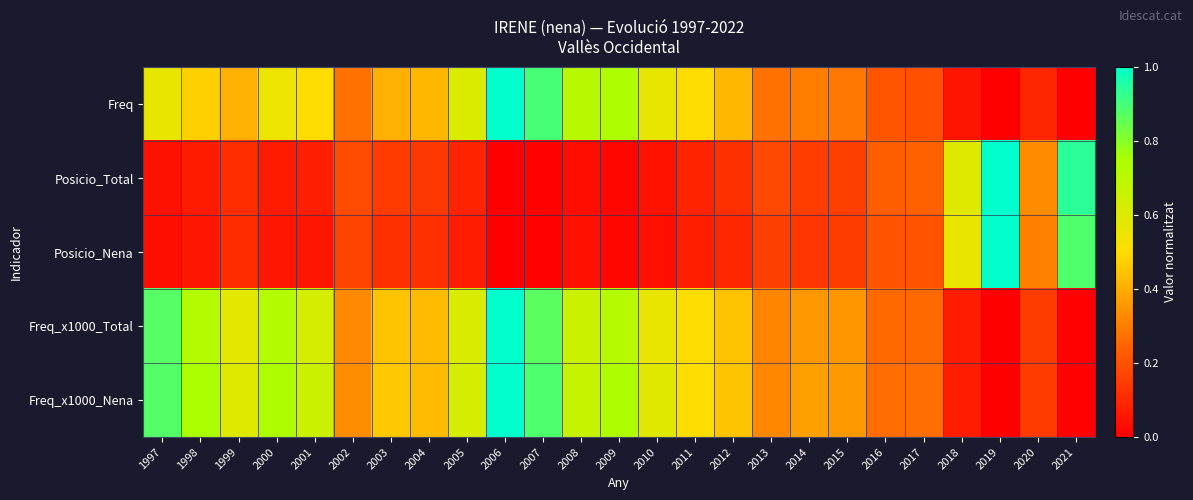

What is the difference between the highest and lowest values at 2005?

0.6